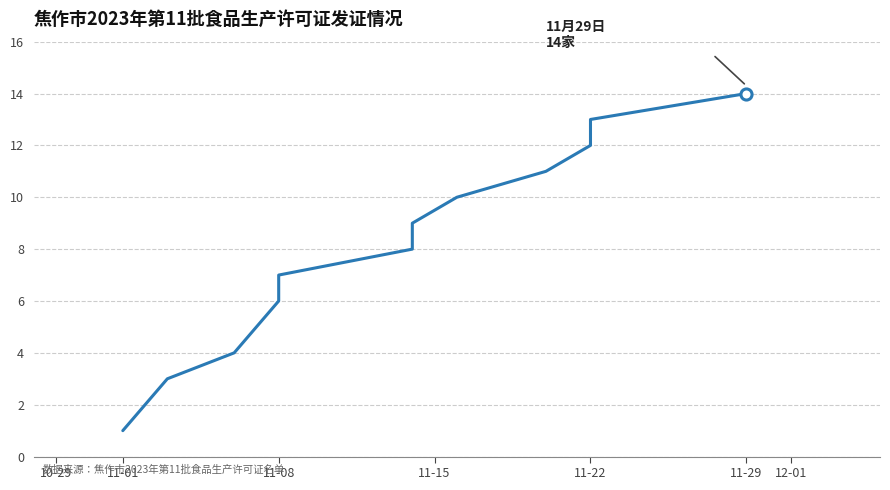

What is the label of the 12th point from the right?

11-08